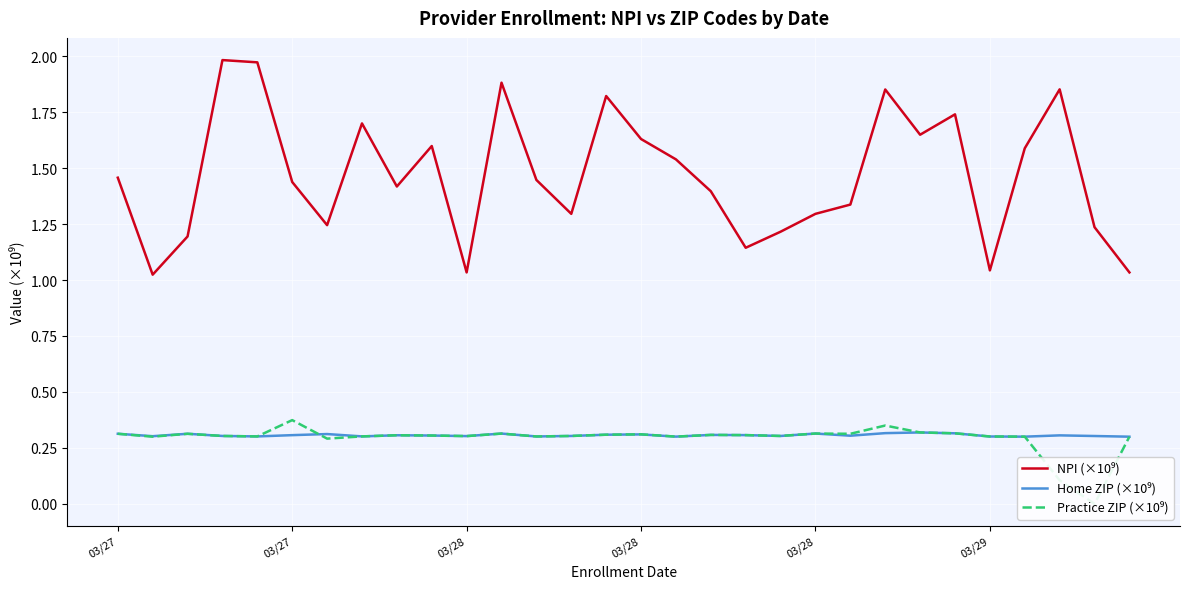

True or false: NPI (×10⁹) and Home ZIP (×10⁹) intersect in this chart.

False